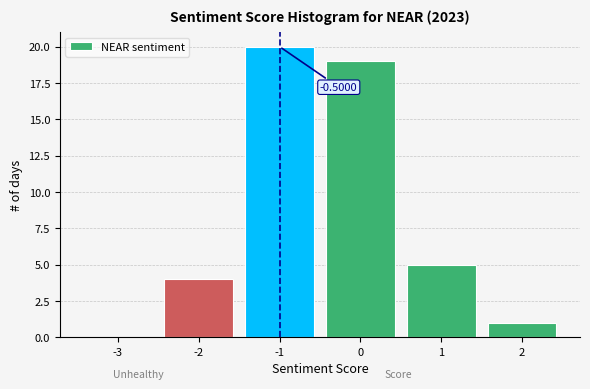

What is the sum of the values at -2 and -3?

4